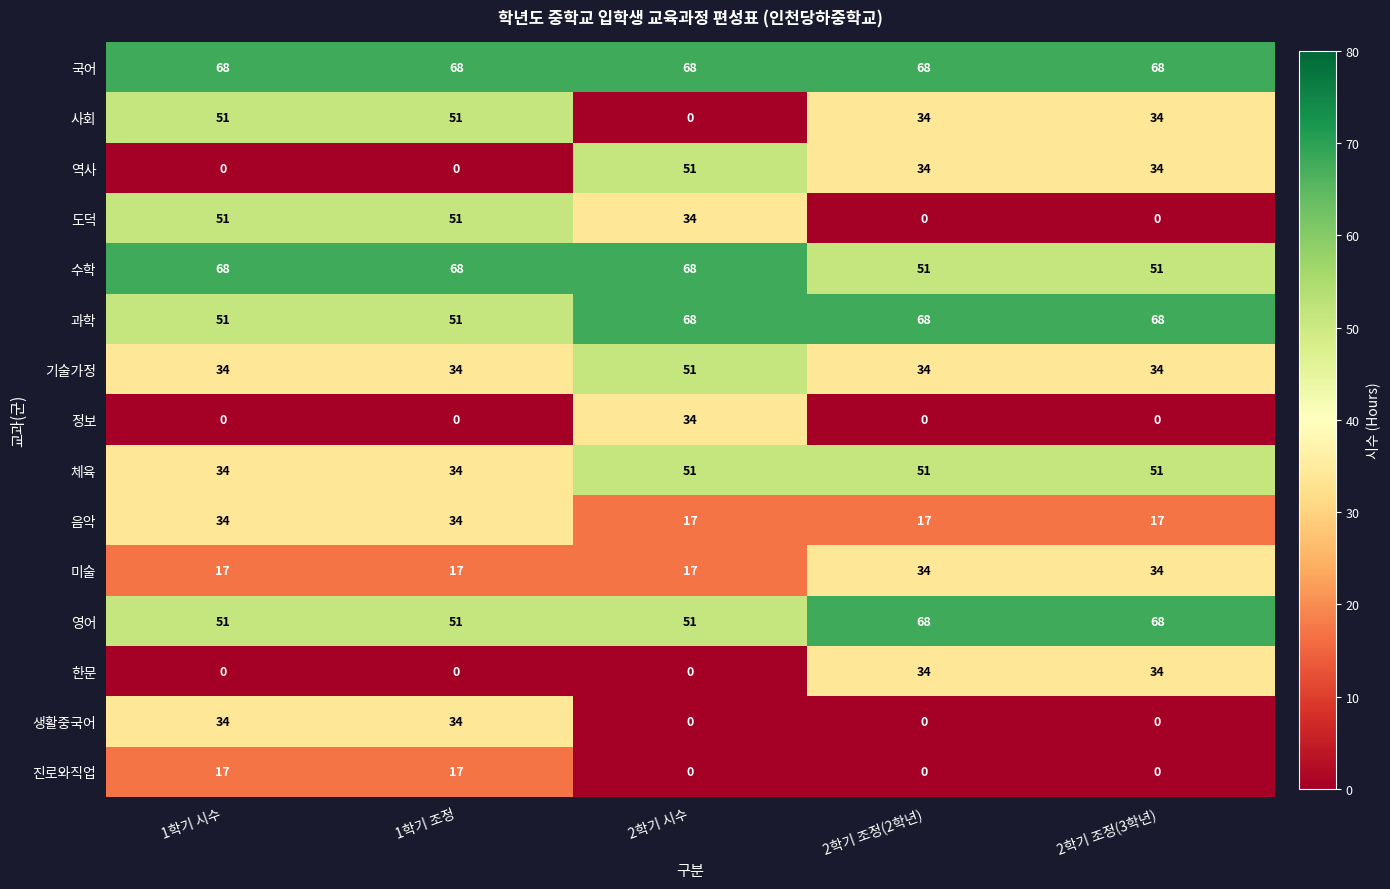

The value of 과학 at 2학기 조정(2학년) is 68. True or false?

True